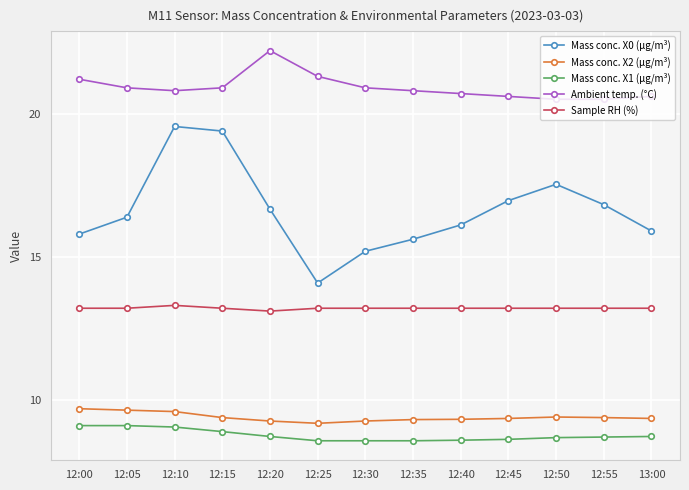

What is the difference between the Ambient temp. (°C) values at 12:00 and 12:25?

0.1